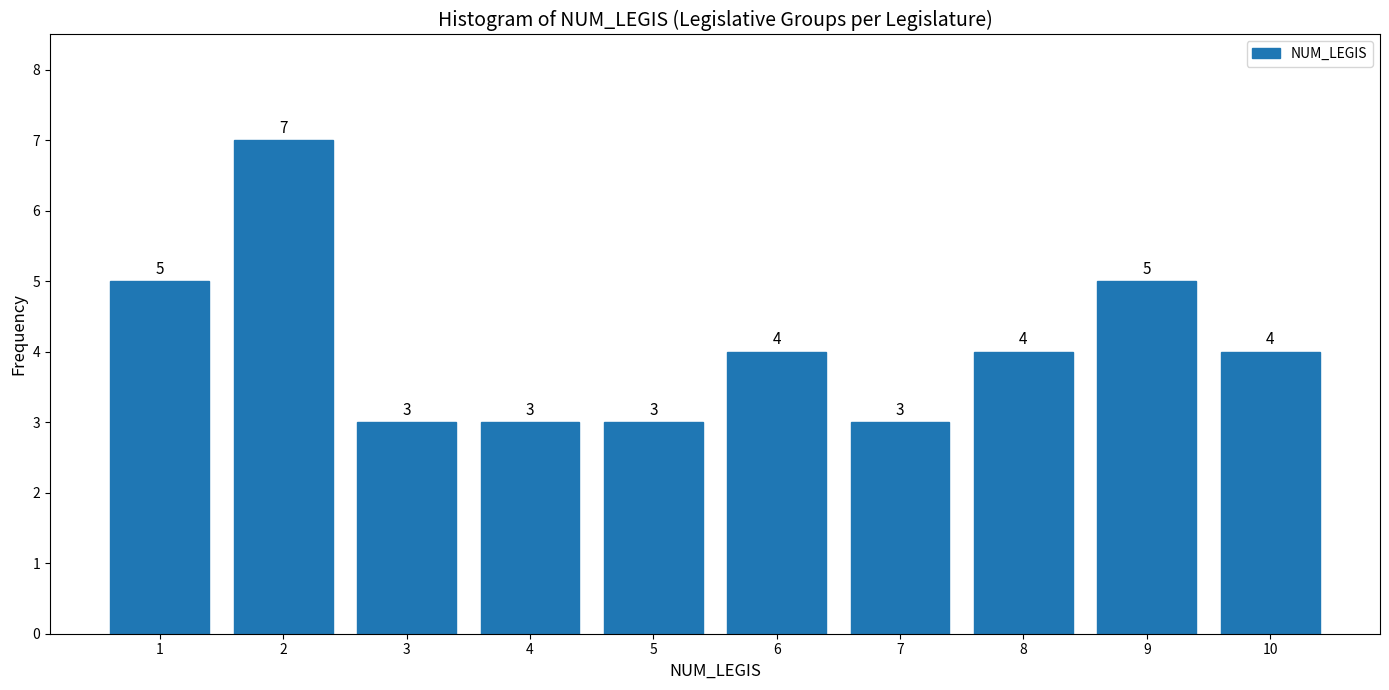

Reading left to right, transcribe all the data shown in this chart.

1=5	2=7	3=3	4=3	5=3	6=4	7=3	8=4	9=5	10=4